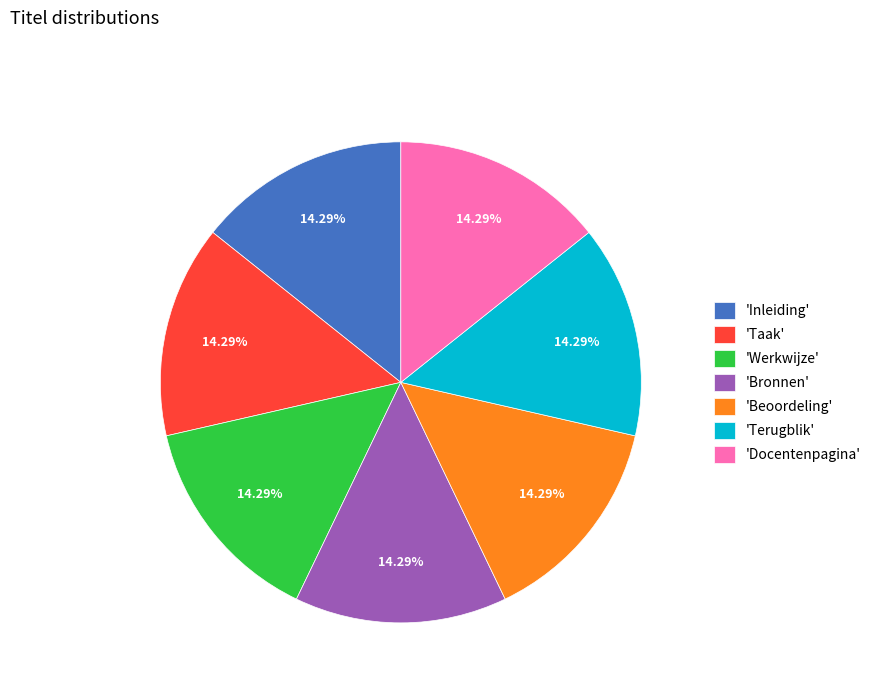

Is the sum of 'Taak' and 'Beoordeling' greater than half?

No